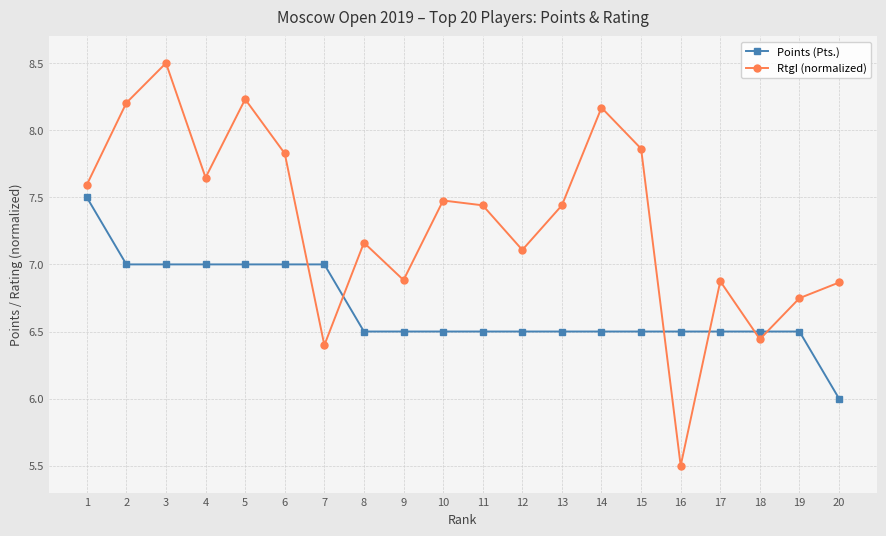

The Points (Pts.) series shows 2.9 at 8. True or false?

False